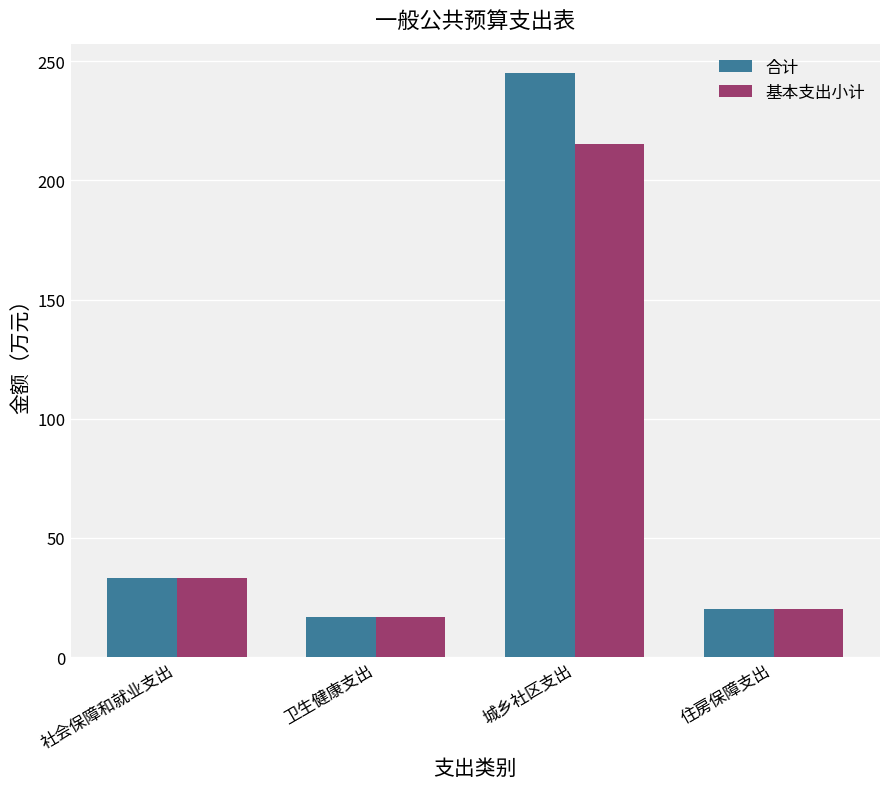

Where does the 合计 series first go above 32?

社会保障和就业支出